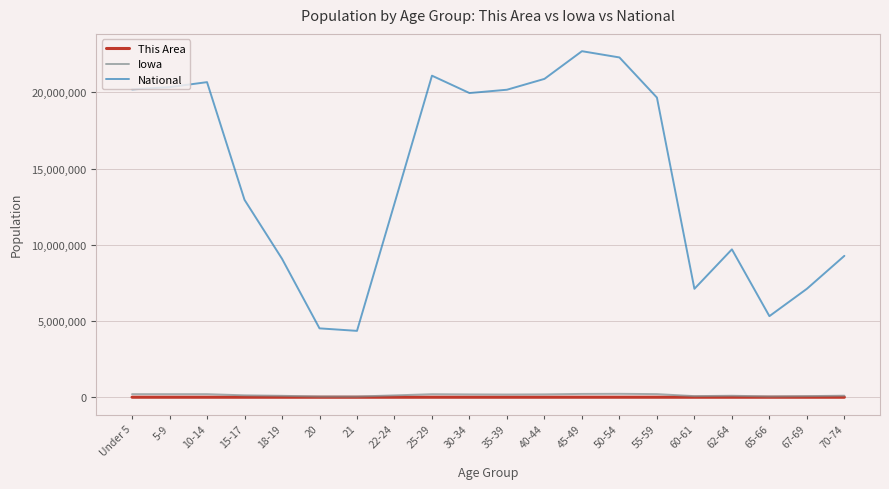

What is the lowest value of the National series?

4354294